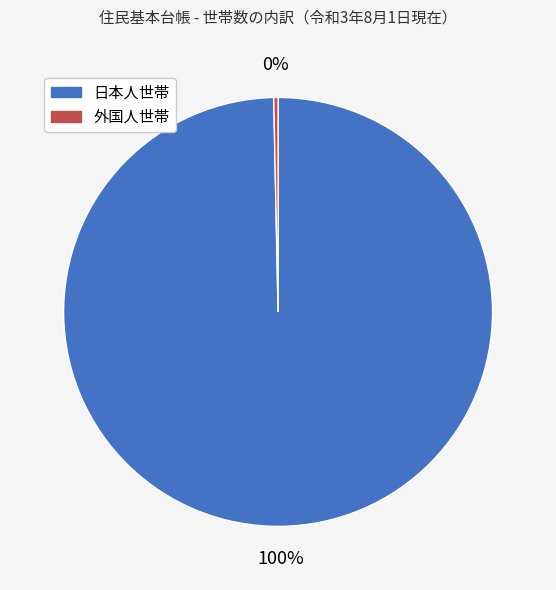

To the nearest percent, what is the average slice percentage?

50%